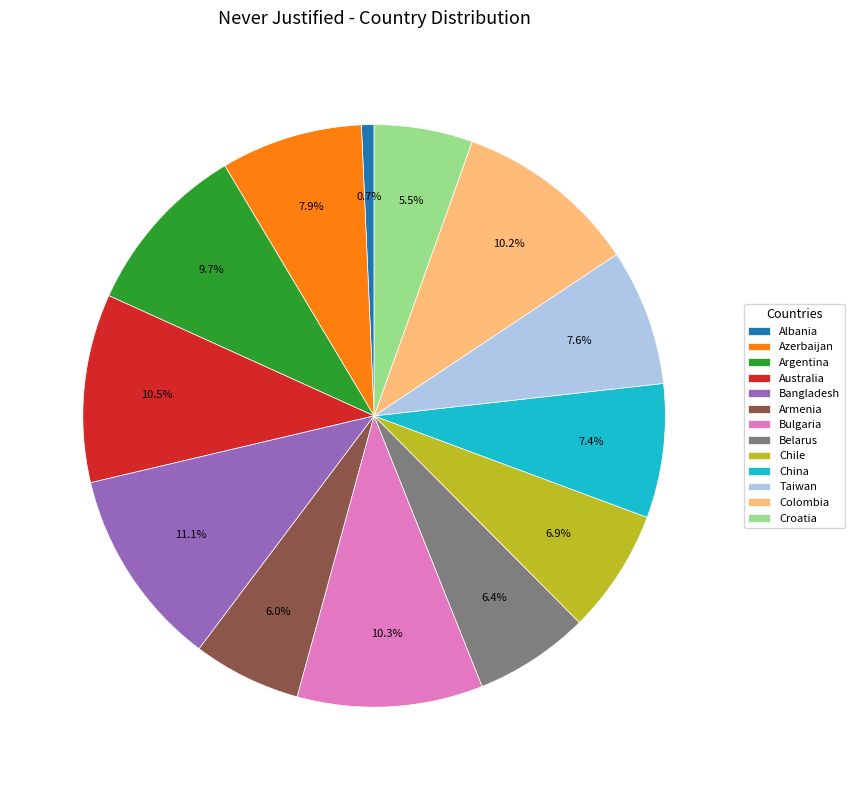

To the nearest percent, what is the difference between the Australia and Belarus slice percentages?

4%